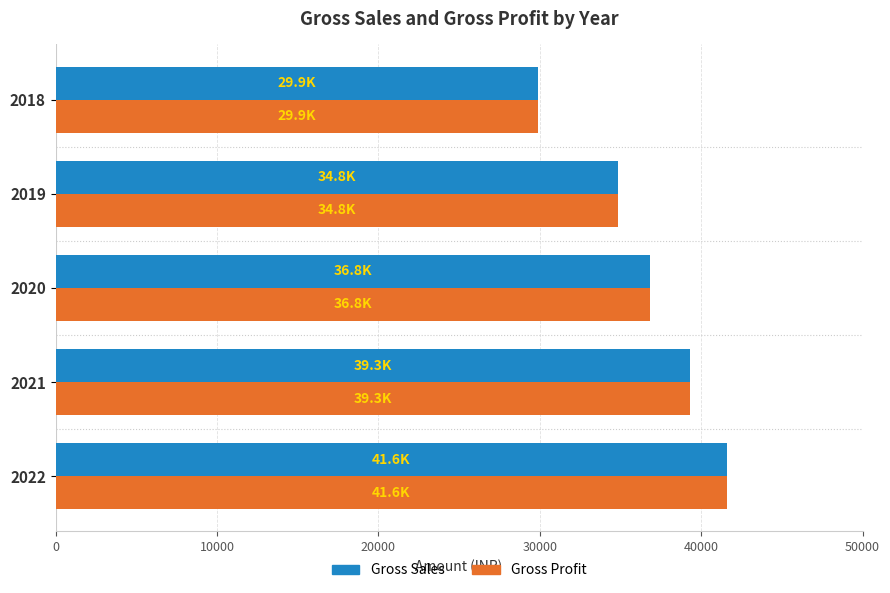

Is the value of Gross Profit at 2022 greater than the value of Gross Sales at 2021?

Yes